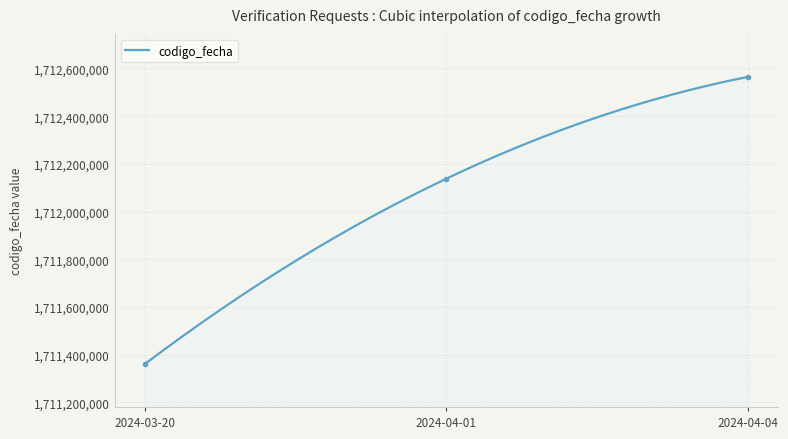

What is the minimum value shown in the chart?

1711361256